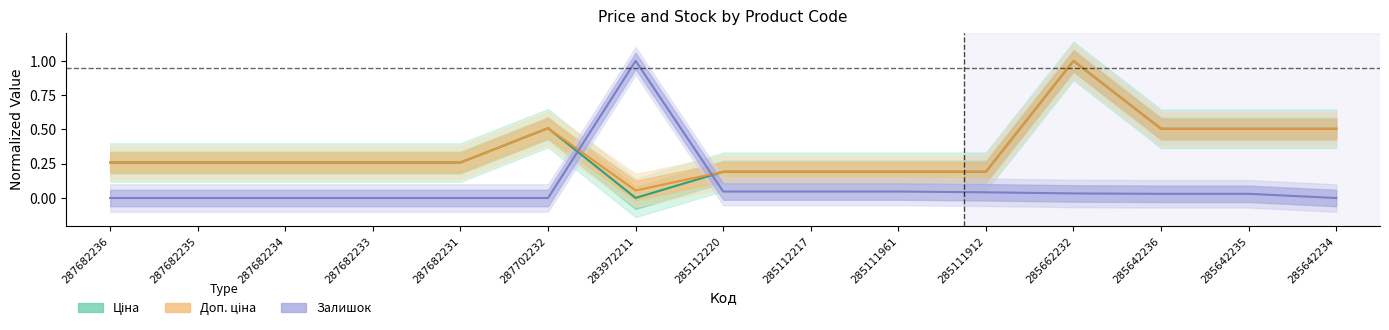

At which category is the sum across all series the highest?

285662232